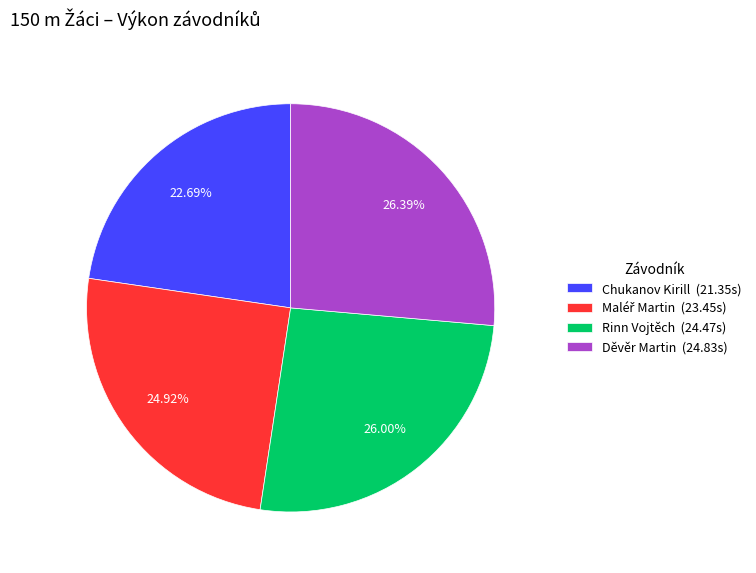

To the nearest percent, what percentage of the pie is Rinn Vojtěch?

26%